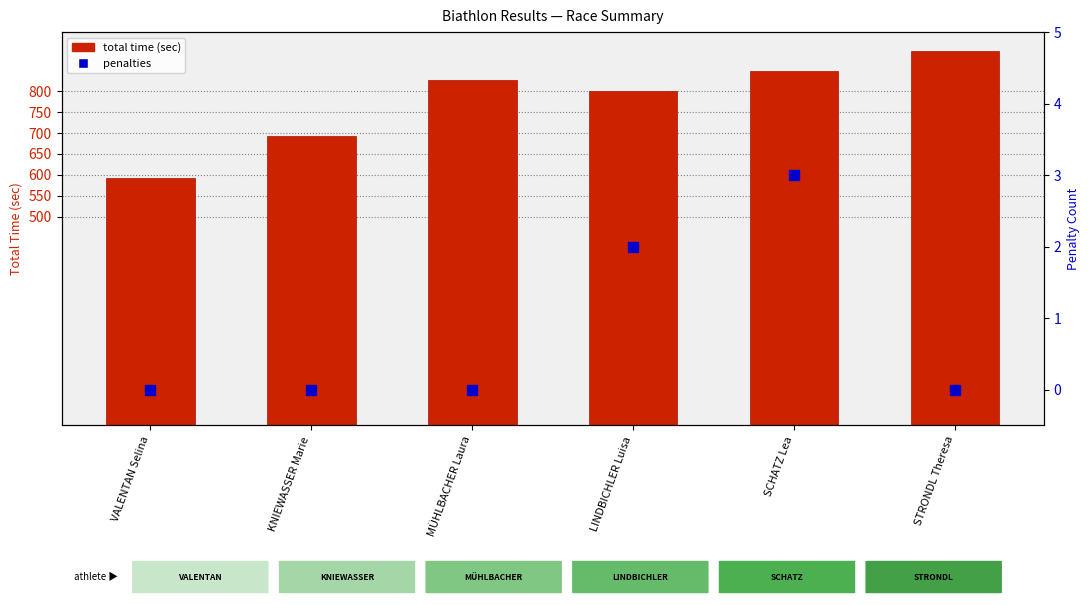

Reading left to right, extract all data points from this chart.

591.4	693.6	826.3	800.5	847.9	896.8